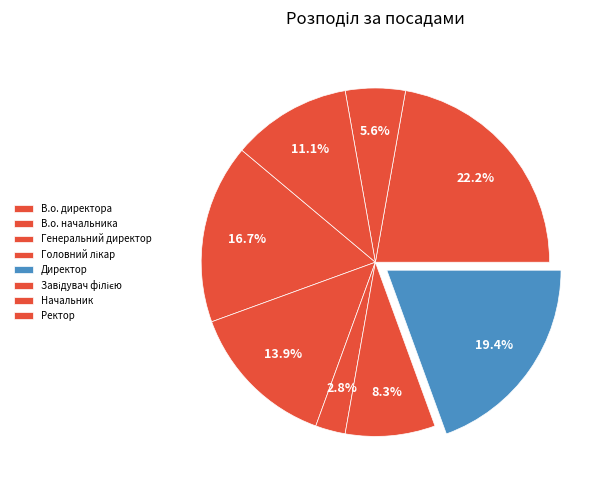

What percentage is the Завідувач філією slice, to the nearest percent?

22%